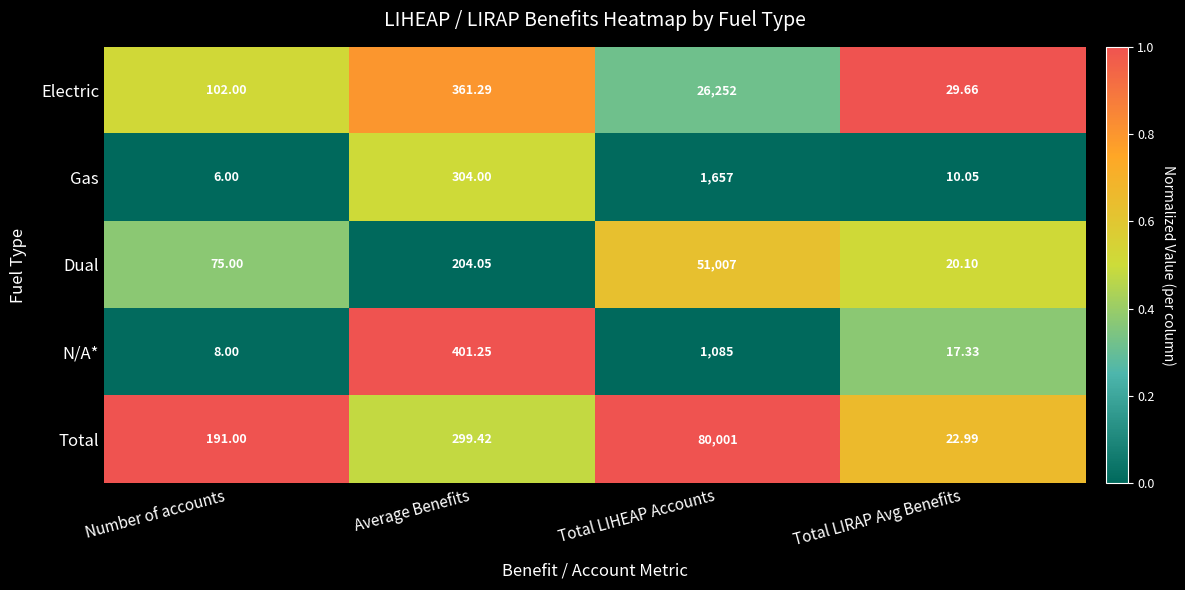

At which label is Electric closest to 13140?

Average Benefits